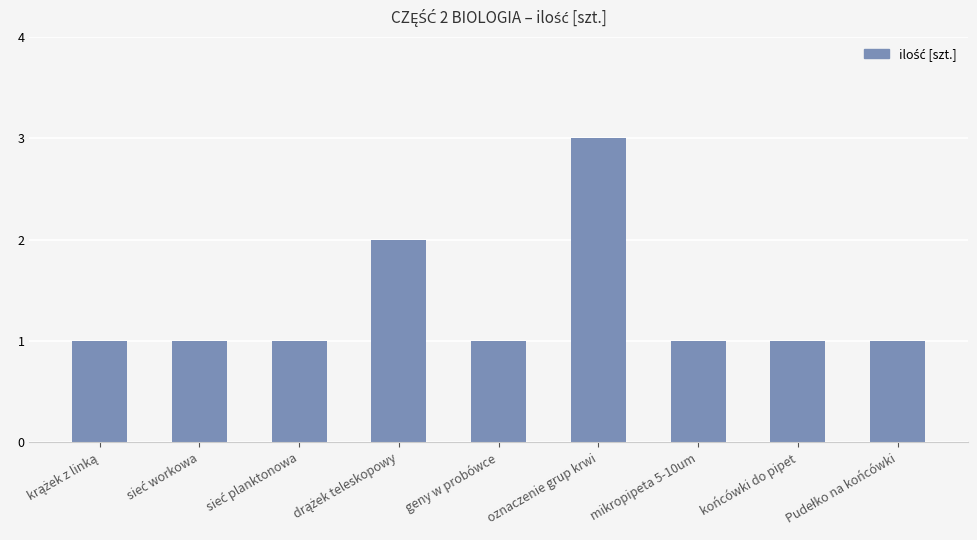

Is it true that the value at mikropipeta 5-10um is 1?

True